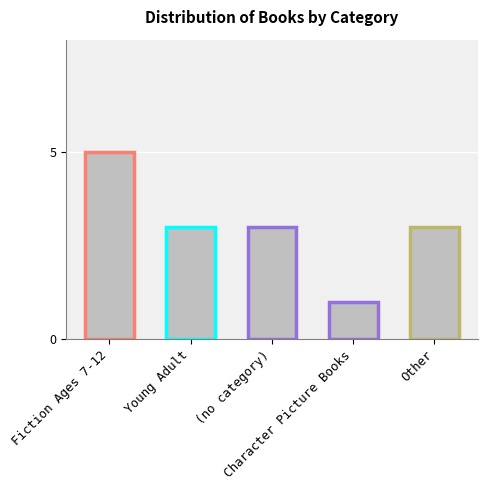

How many bars are there in total?

5